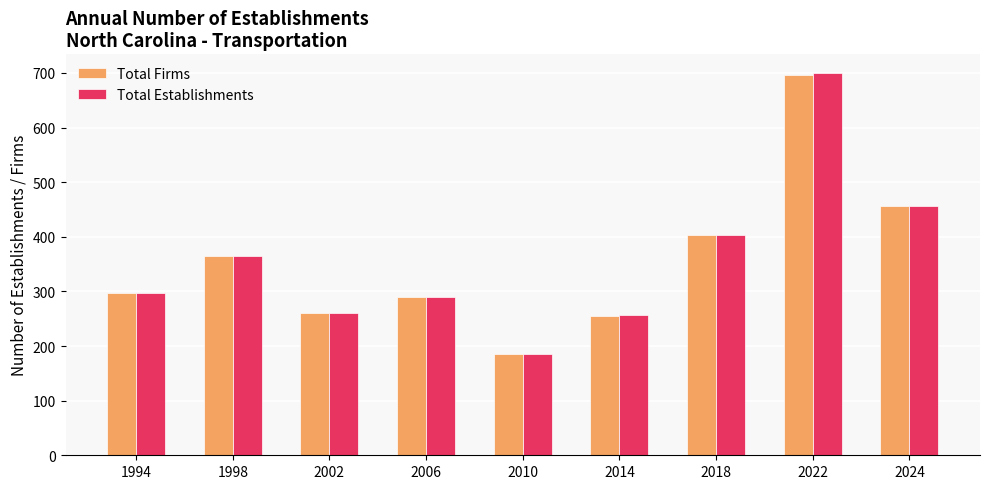

What is the total value across all series at 2006?

580